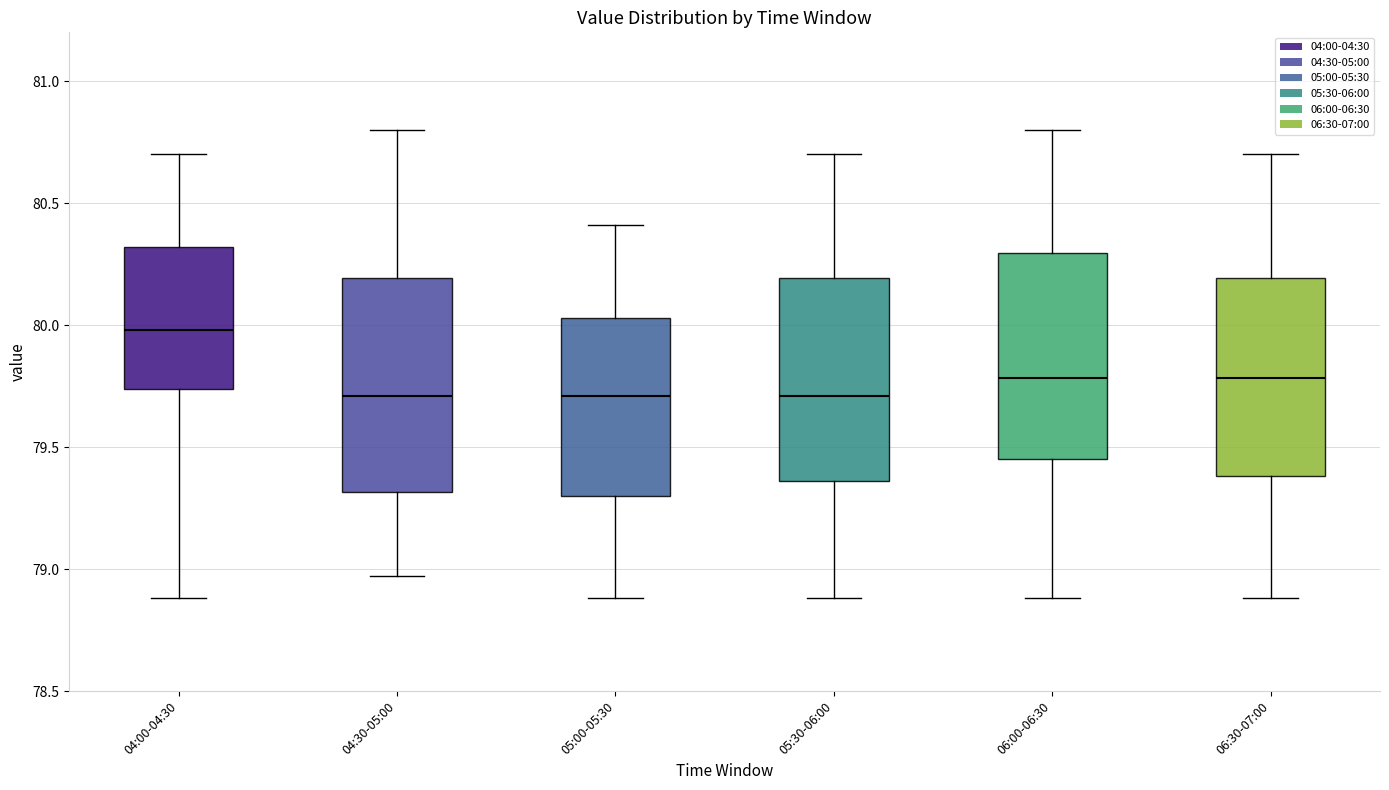

Where is the lower edge of the box for 04:00-04:30 on the y-axis? The values are not printed on the chart, so give them approximately, as read against the axis.

79.75